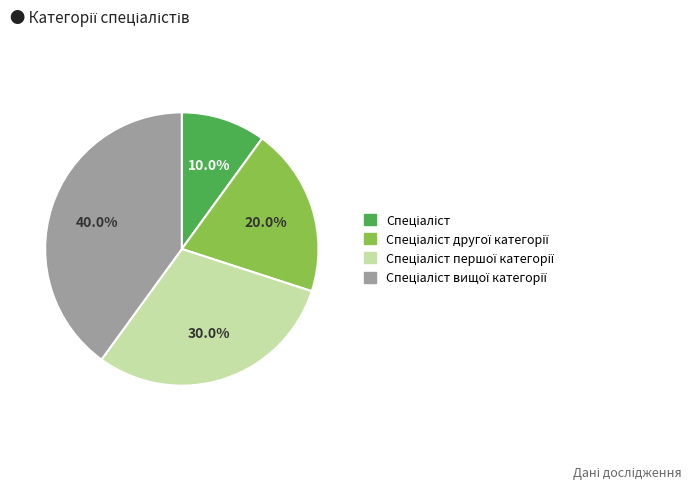

Is there a majority slice in this chart?

No